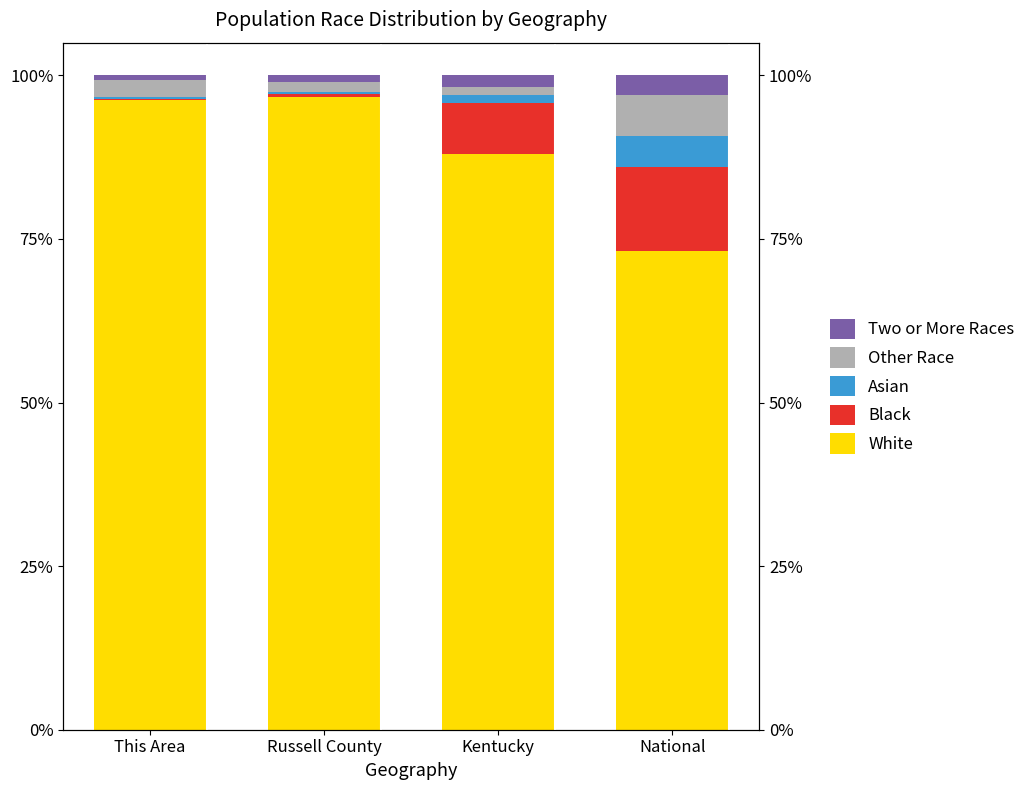

How many data points in Other Race are above 2?

2